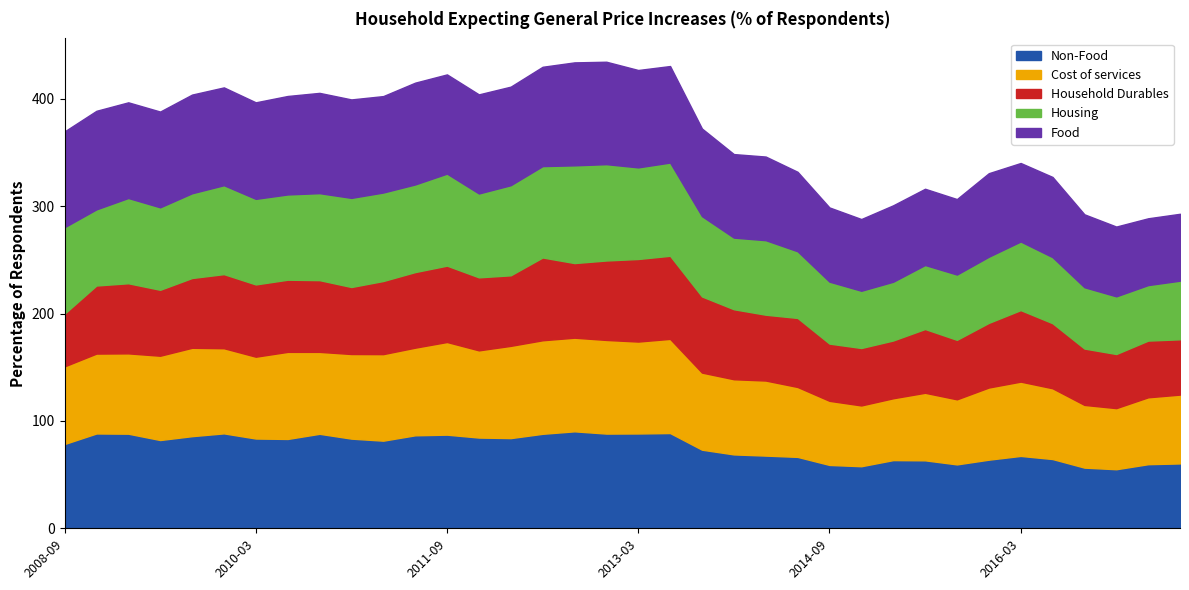

Does the chart display data point markers on the line(s)?

No